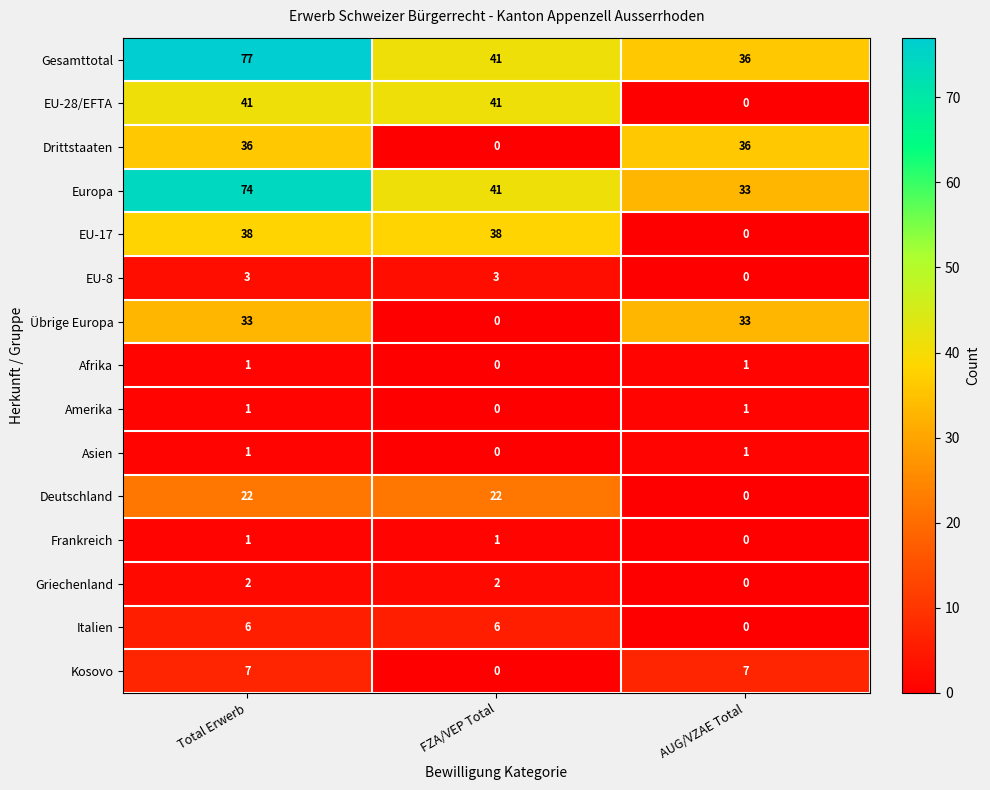

The Italien series shows 0 at AUG/VZAE Total. True or false?

True